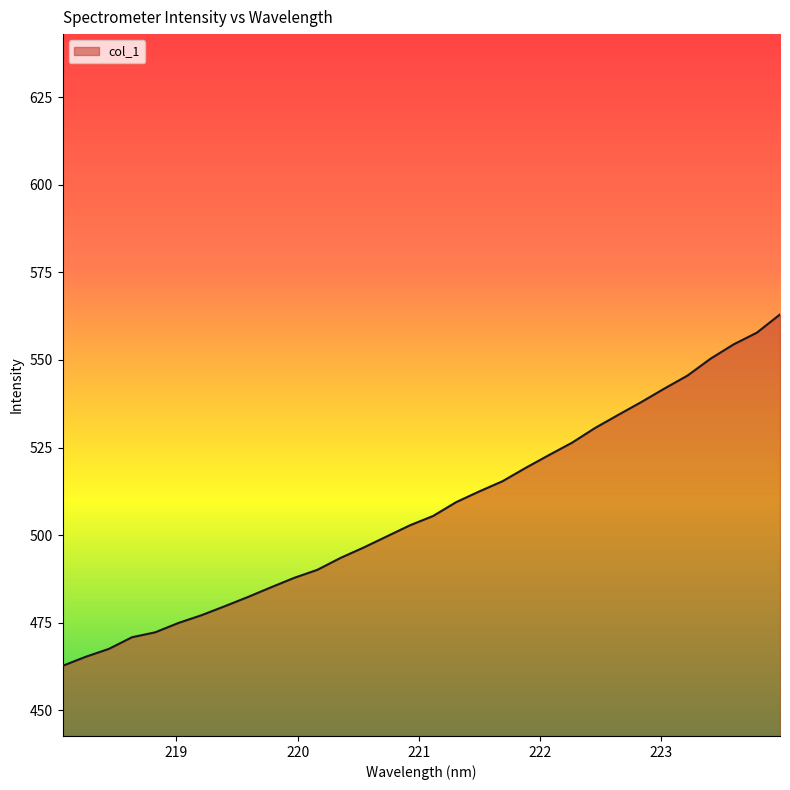

What is the difference between the maximum and minimum values?

100.3